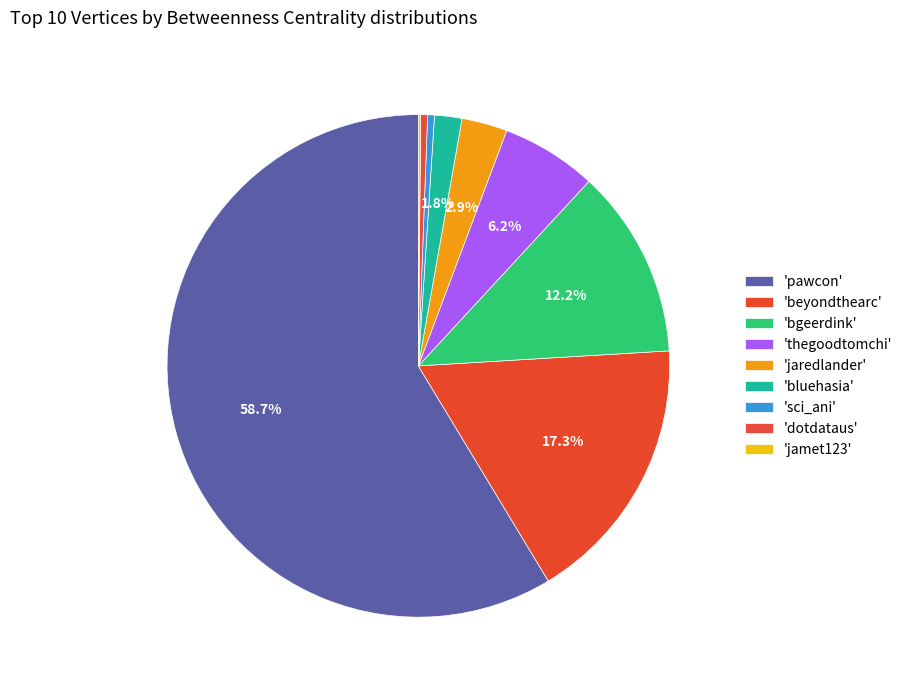

To the nearest percent, what is the average slice percentage?

11%